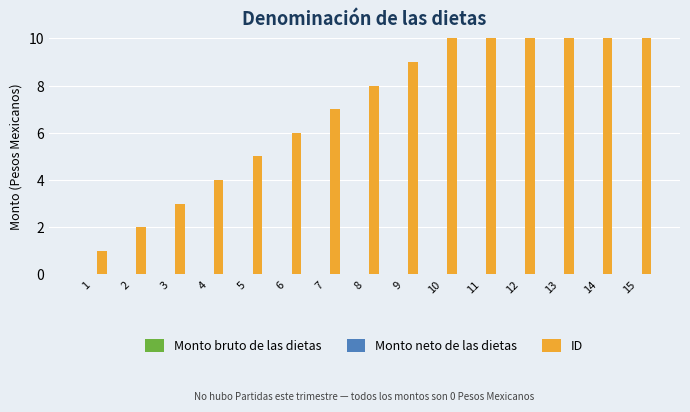

Which category has the lowest value in the Monto neto de las dietas series?

1